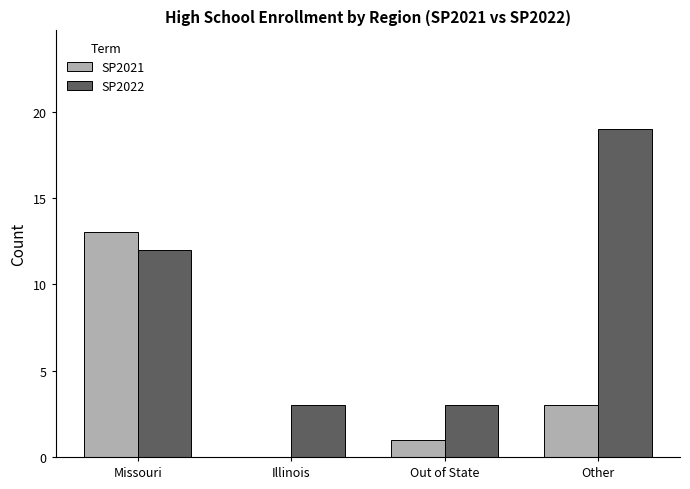

Read the SP2022 value at Other.

19